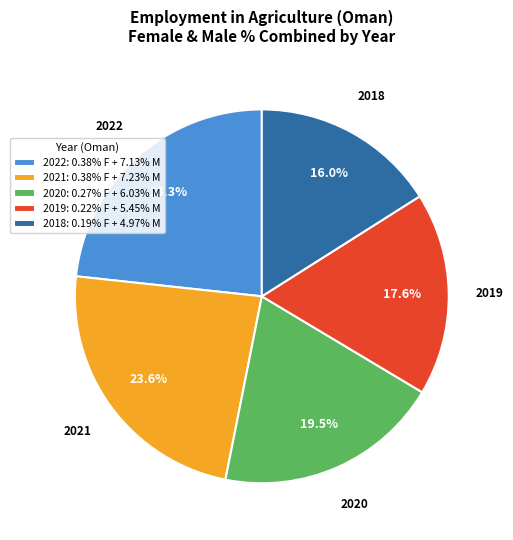

What is the ratio of the value at 2021: 0.38% F + 7.23% M to the value at 2022: 0.38% F + 7.13% M?

1.0